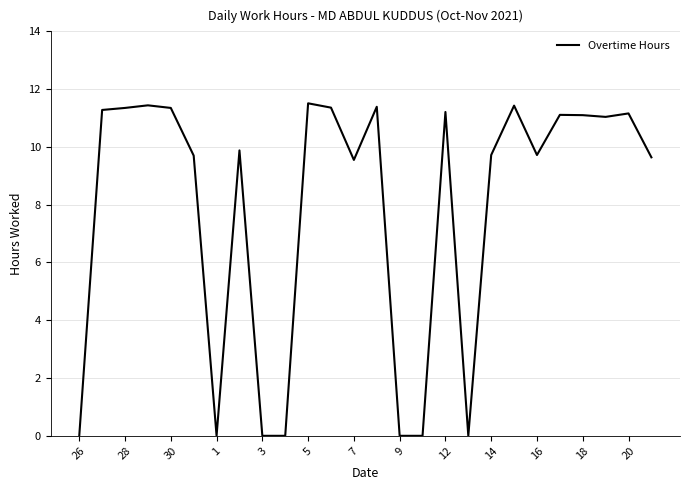

What is the difference between the maximum and minimum values?

11.5